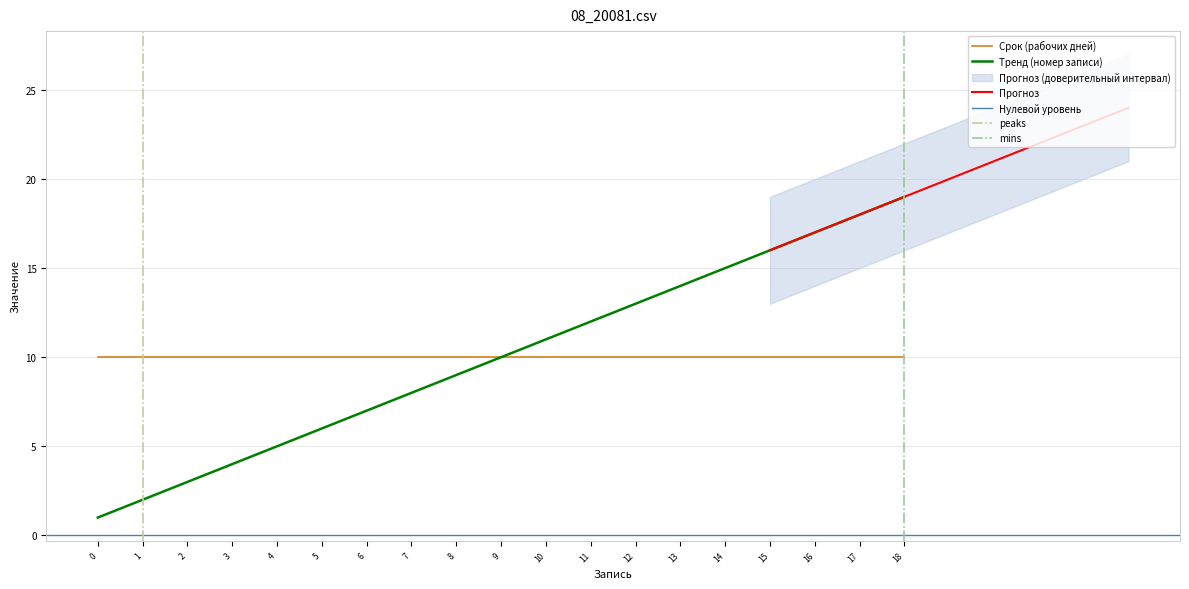

List the labels in order of Тренд (номер записи) value, smallest first.

0, 1, 2, 3, 4, 5, 6, 7, 8, 9, 10, 11, 12, 13, 14, 15, 16, 17, 18